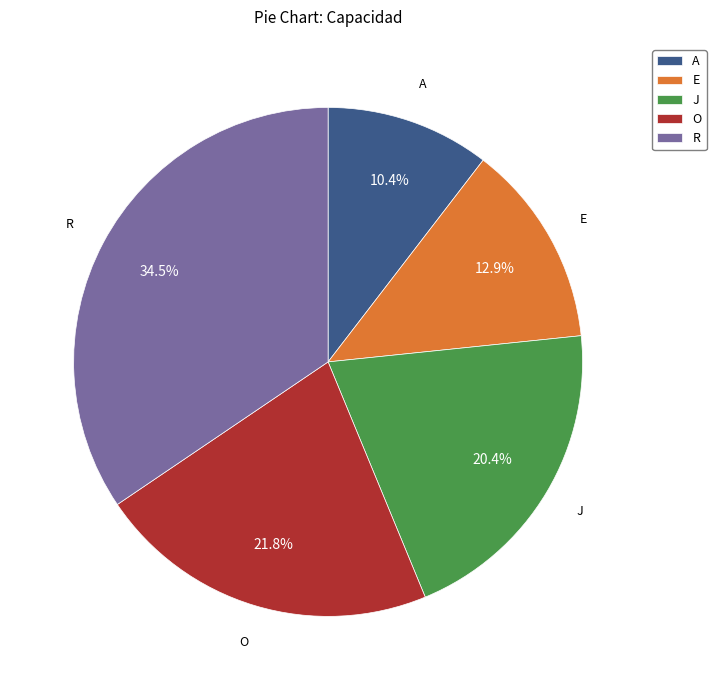

To the nearest percent, what percentage of the pie is A?

10%